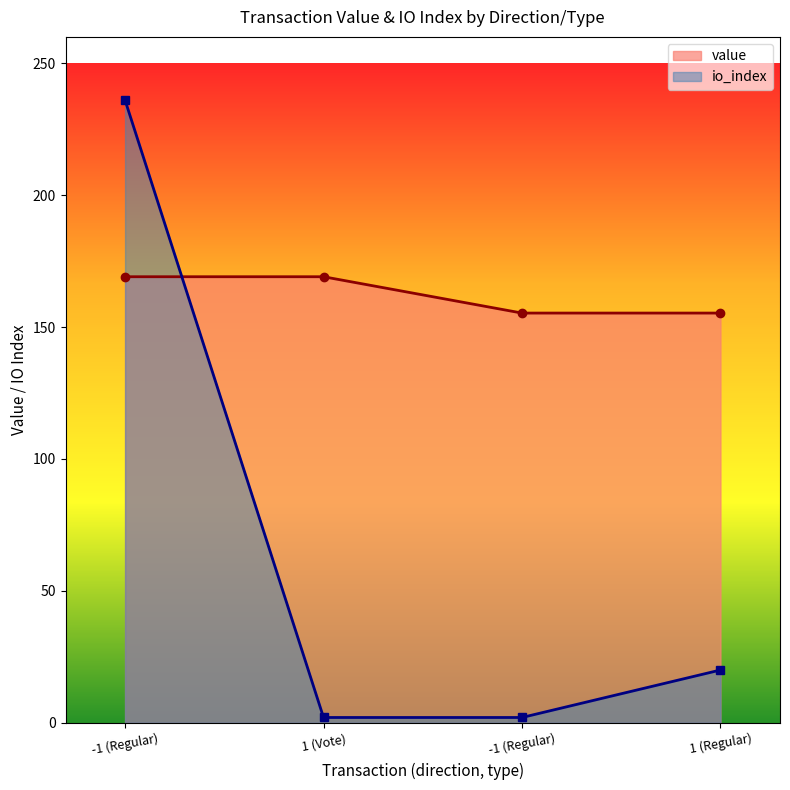

How many times do io_index and value cross each other?

1